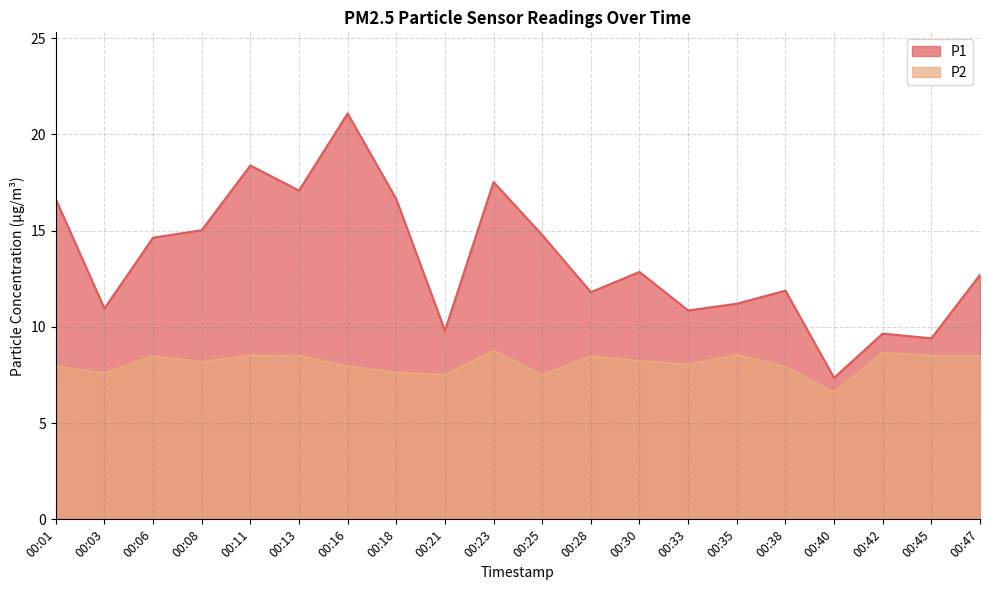

True or false: P2 and P1 intersect in this chart.

False